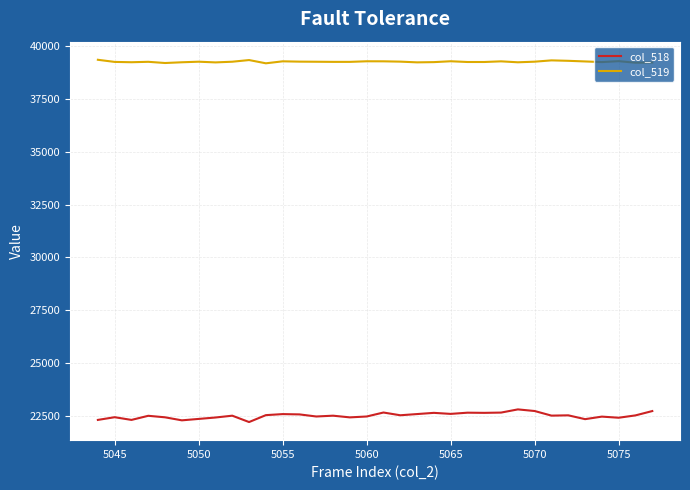

Rank the series by their average value, from highest to lowest.

col_519, col_518